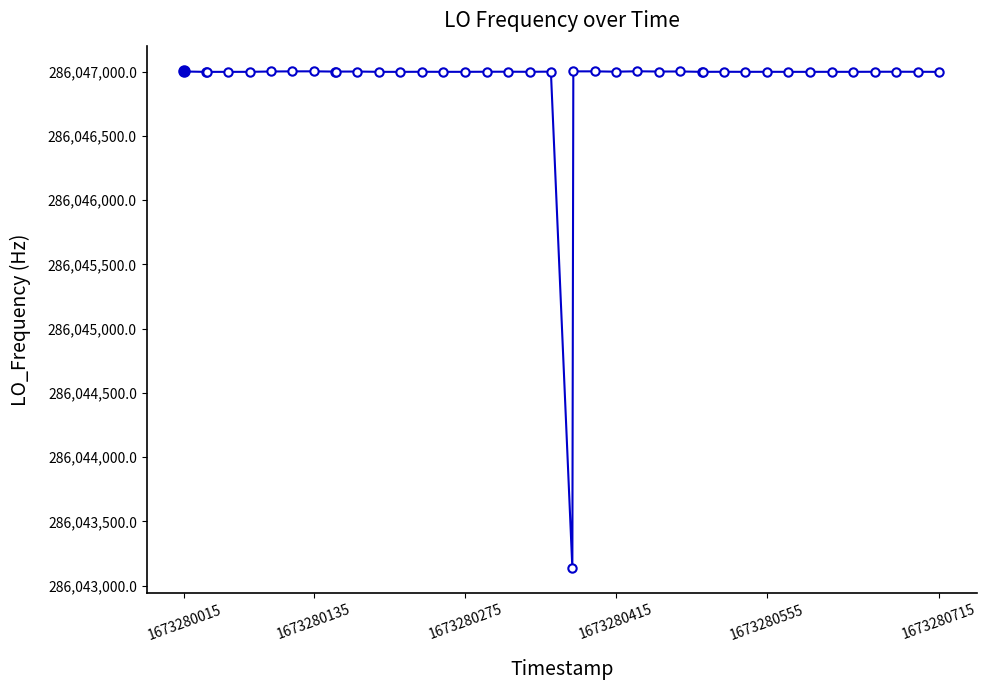

True or false: the data has more than 1 interior local peaks.

True